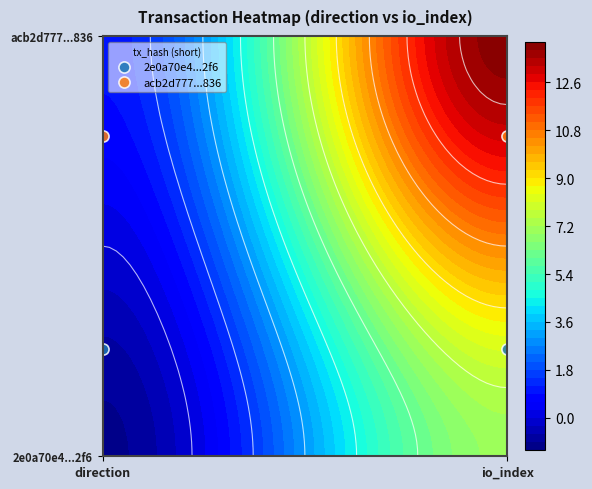

Rank the categories by acb2d777...836 value from highest to lowest.

direction, io_index